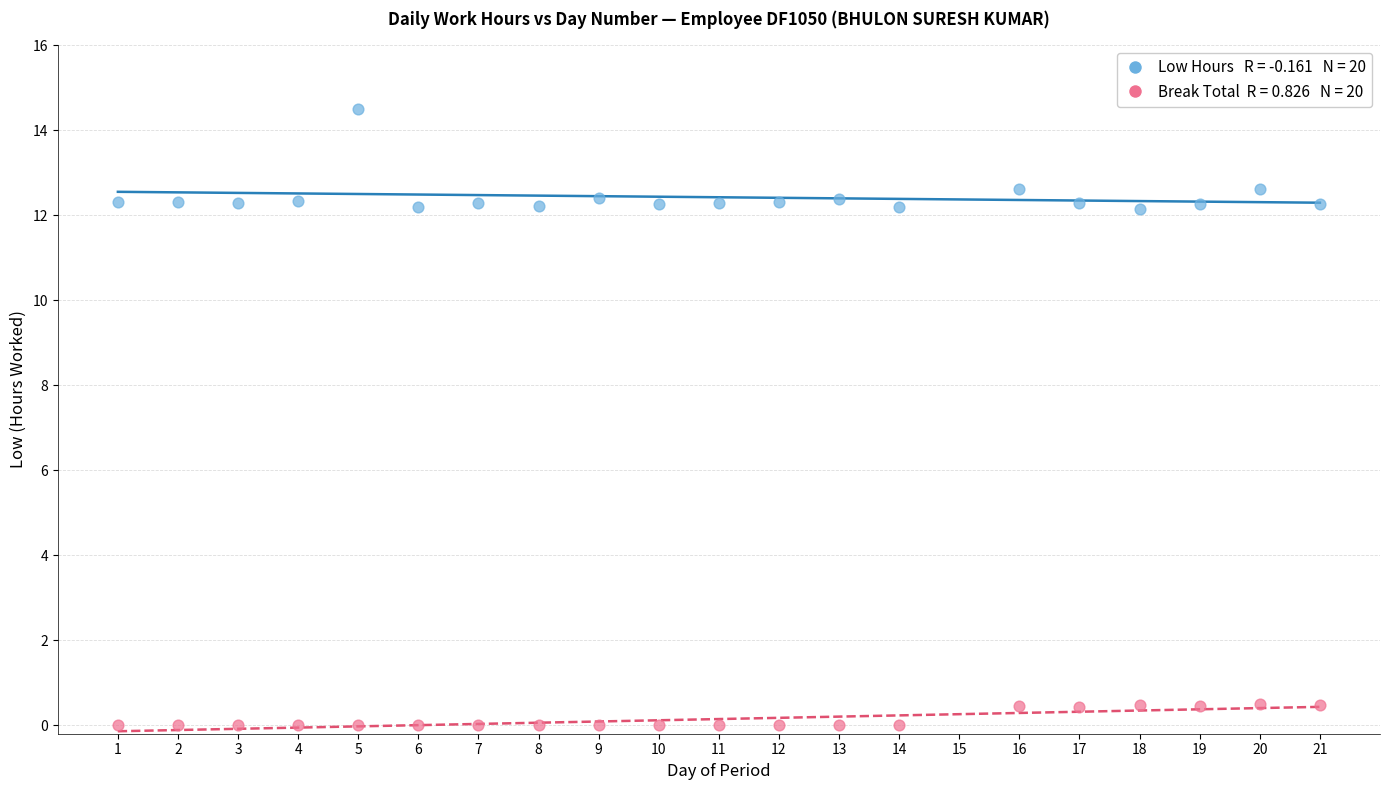

Across all data points, what is the range of Y values (max minus min)?

14.5